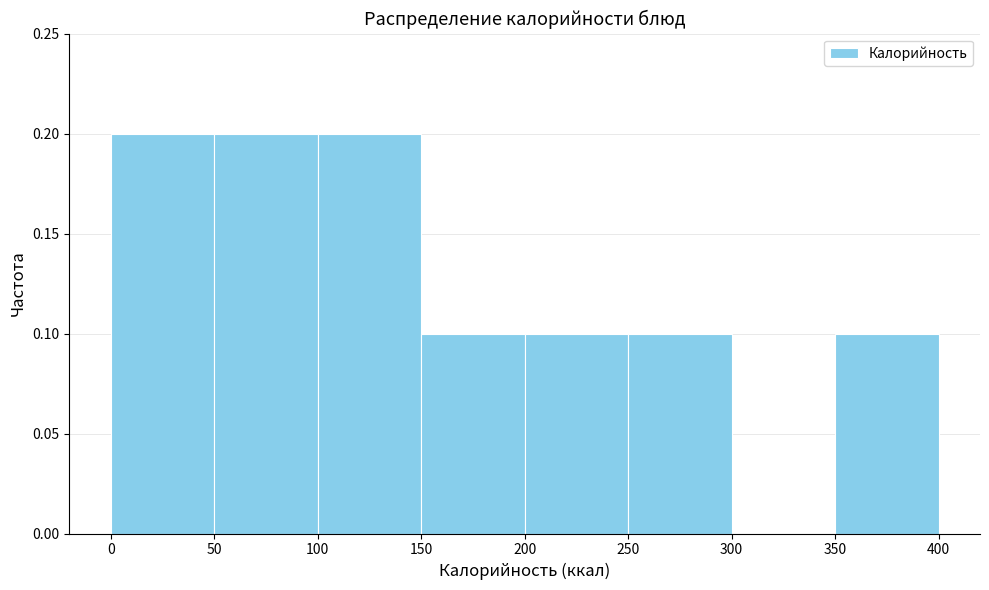

Reading left to right, transcribe this chart: for each bar, give the range it covers on the x-axis and its height. The values are not printed on the chart, so give them approximately, as read against the axis.

0 to 50: 0.2
50 to 100: 0.2
100 to 150: 0.2
150 to 200: 0.1
200 to 250: 0.1
250 to 300: 0.1
300 to 350: 0
350 to 400: 0.1